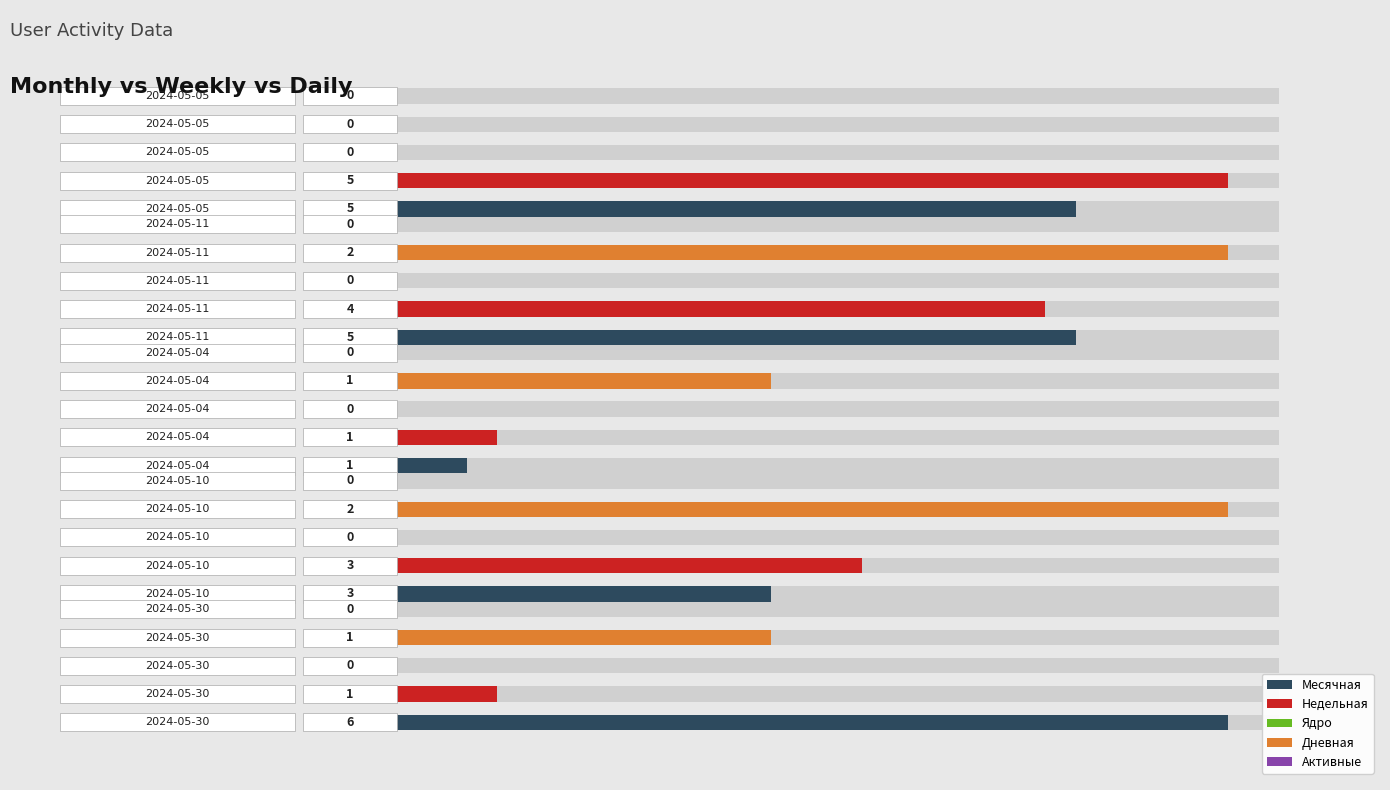

Which series has the widest spread of values?

Месячная